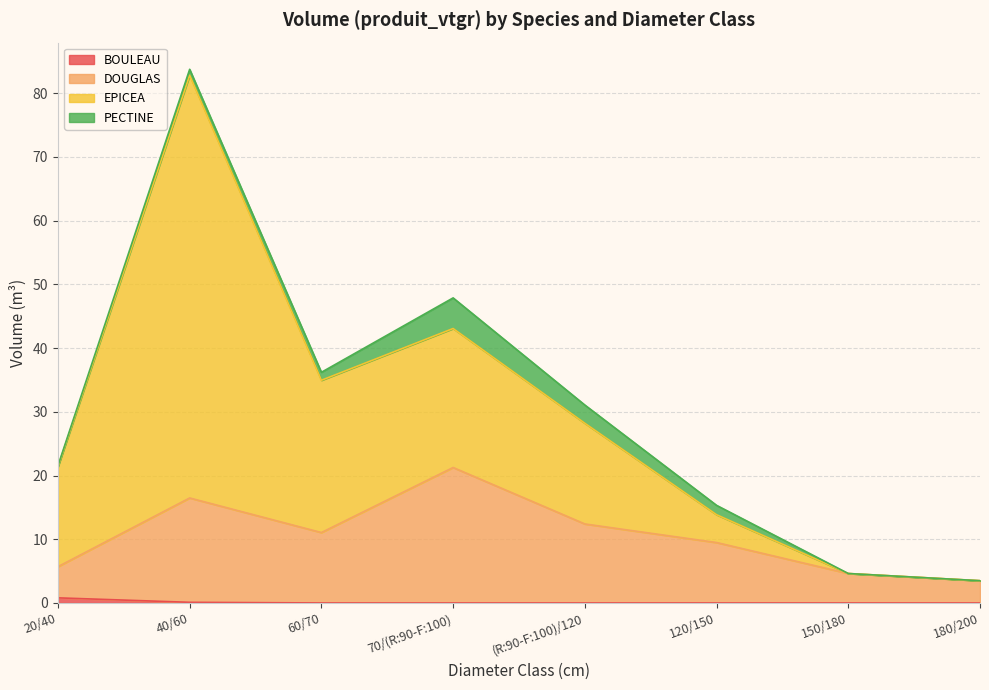

At how many categories does at least one series exceed 6?

6